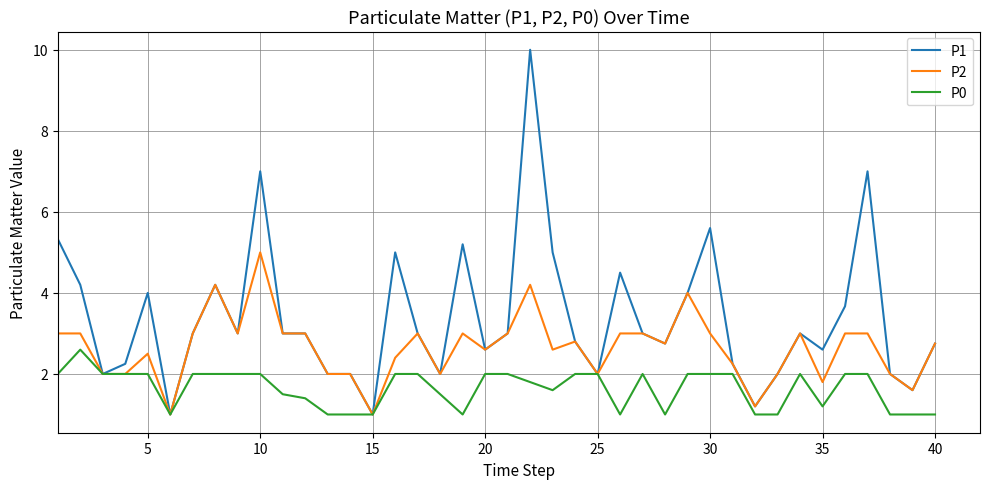

List the series in order of their overall mean, lowest first.

P0, P2, P1